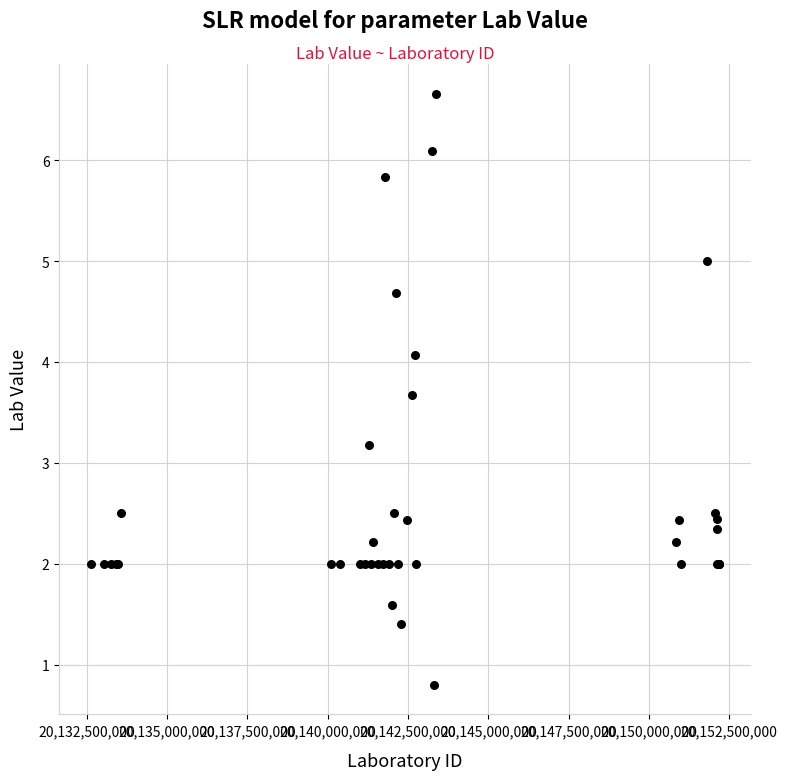

What Y value in the scatter plot is closest to 3?

3.2